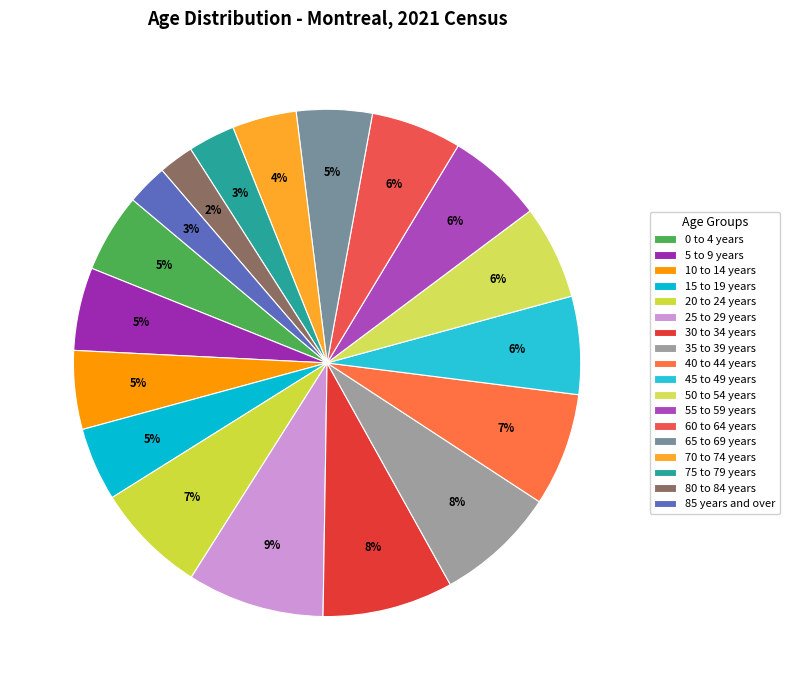

Count the number of slices in the pie.

18